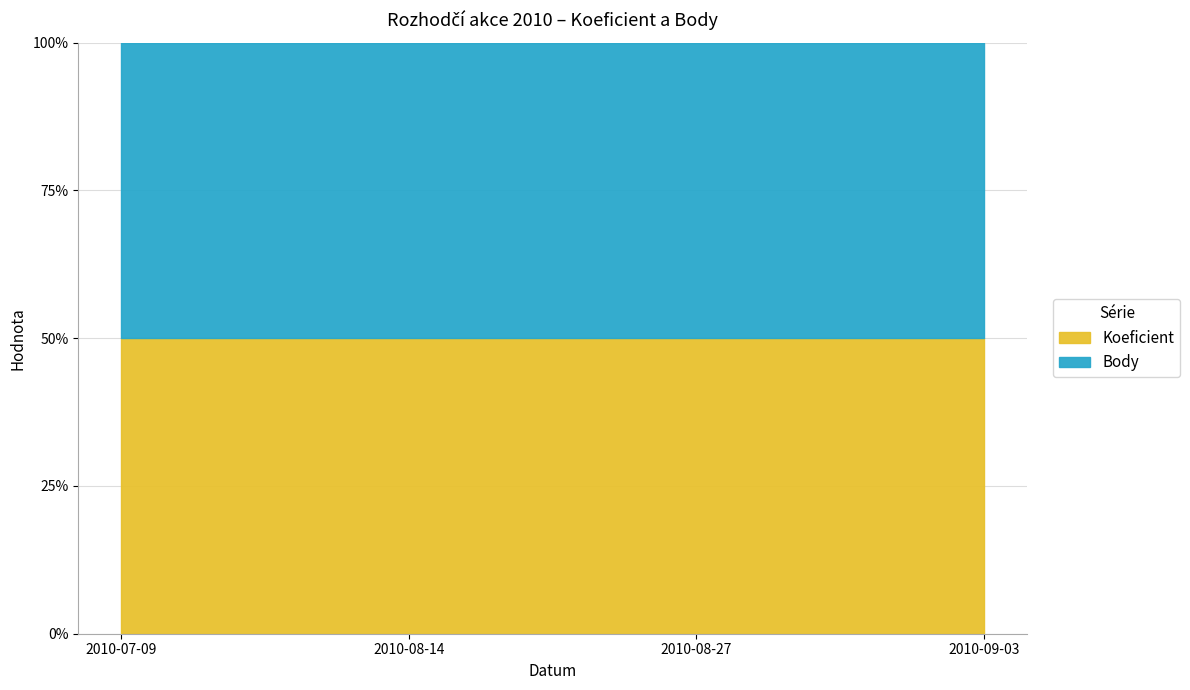

True or false: Body and Koeficient cross at least once.

False